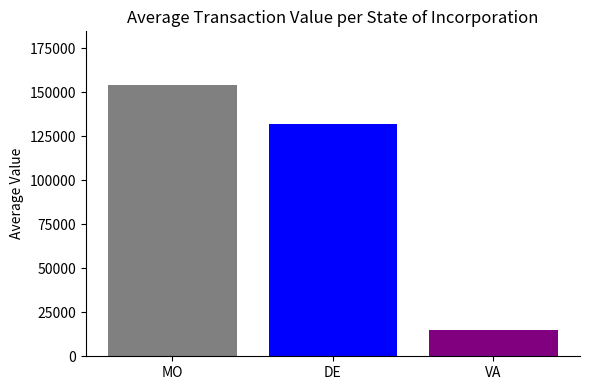

What is the spread (max minus min) of values at DE?

139252